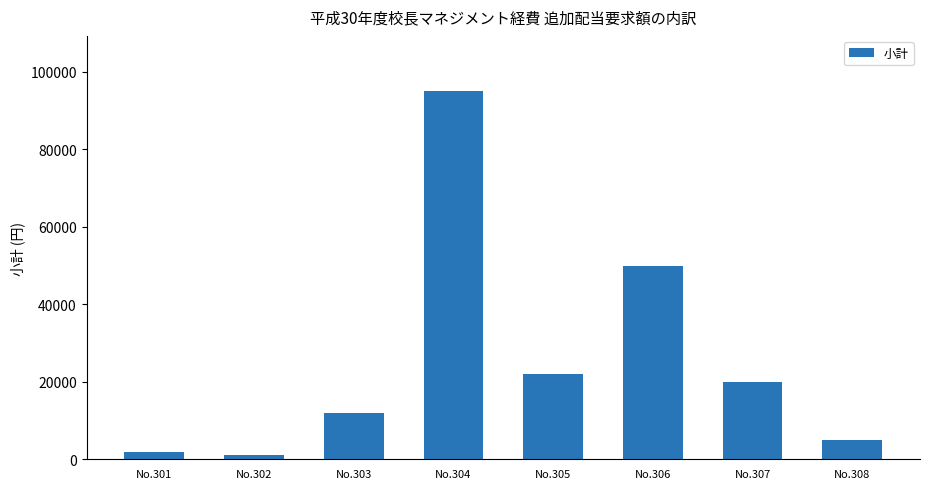

Rank the categories by value from highest to lowest.

No.304, No.306, No.305, No.307, No.303, No.308, No.301, No.302